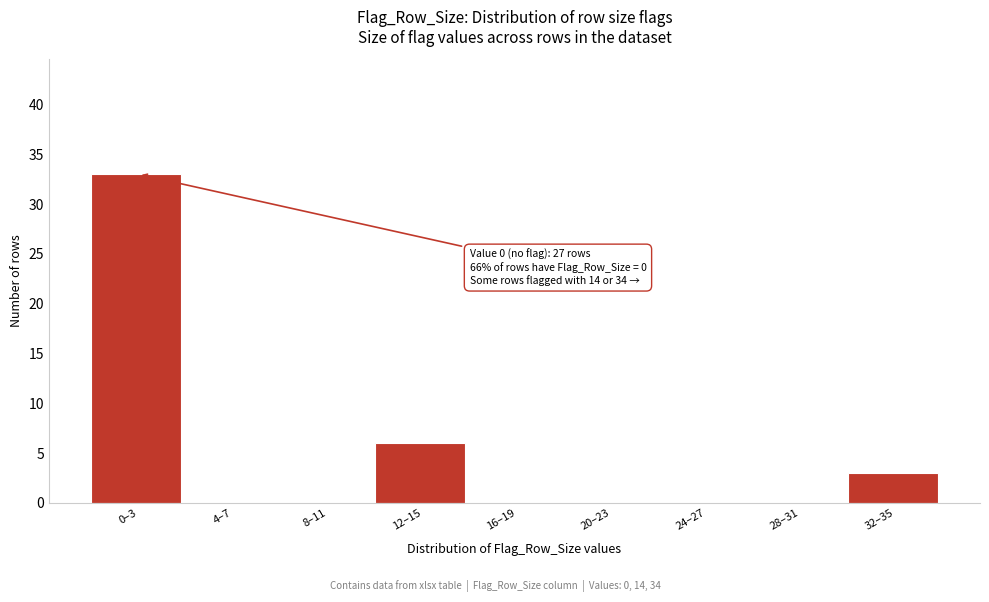

Reading right to left, list all the values displayed in this chart.

32–35=3	28–31=0	24–27=0	20–23=0	16–19=0	12–15=6	8–11=0	4–7=0	0–3=33